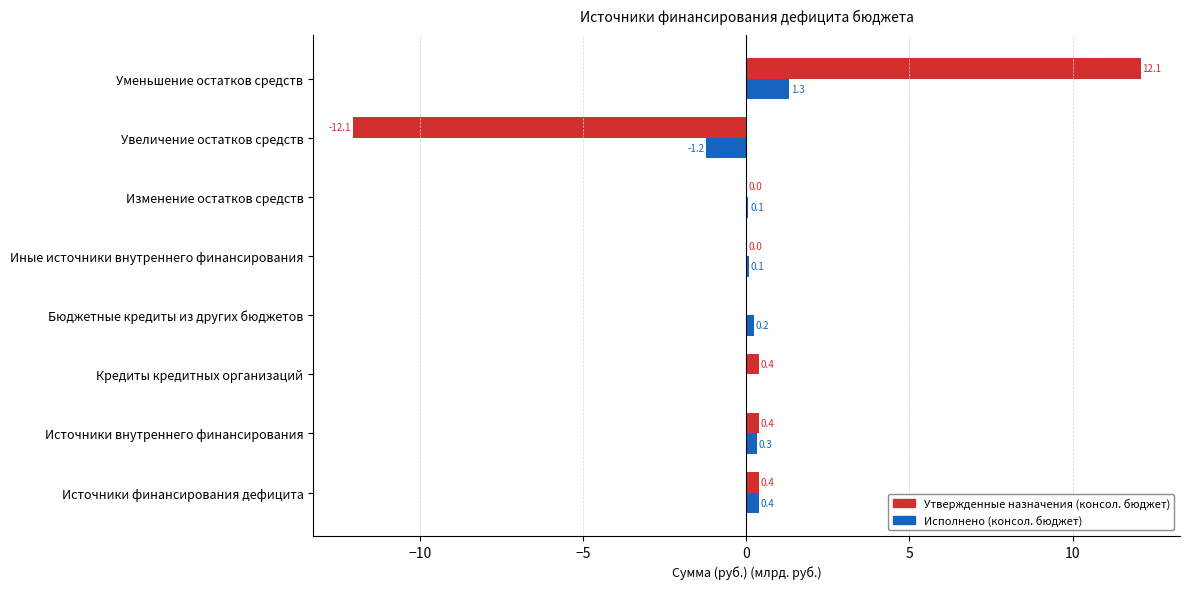

True or false: Исполнено (консол. бюджет) has a value of 0.1 at Изменение остатков средств.

True